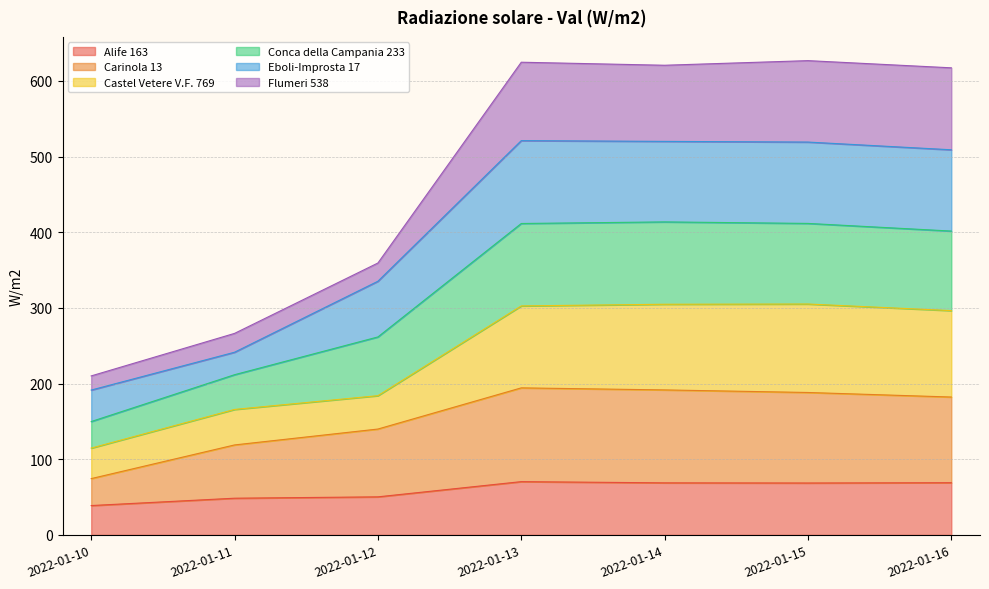

What is the minimum value for Alife 163?

38.8